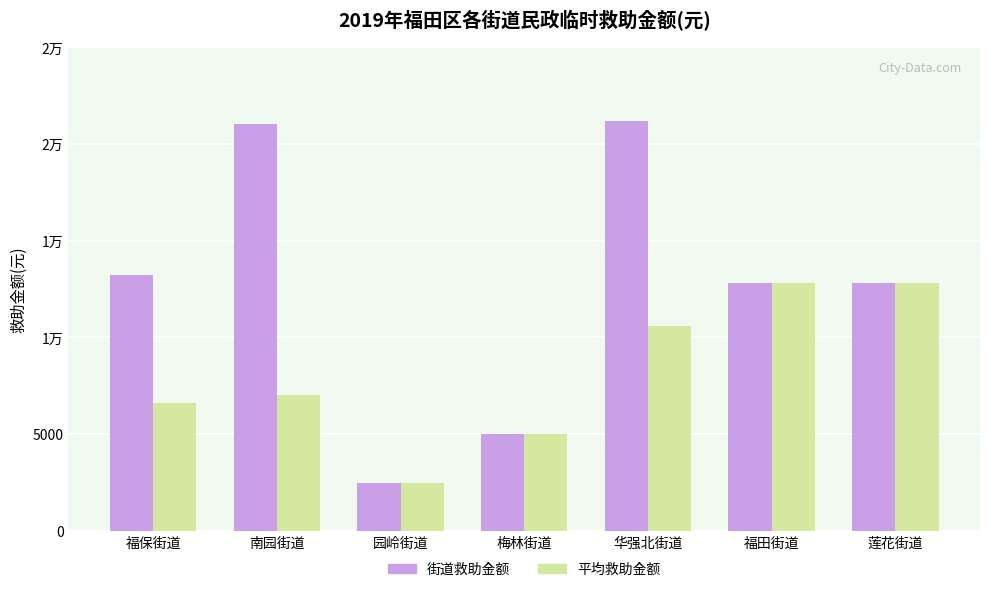

What is the total value across all series at 华强北街道?

31752.0